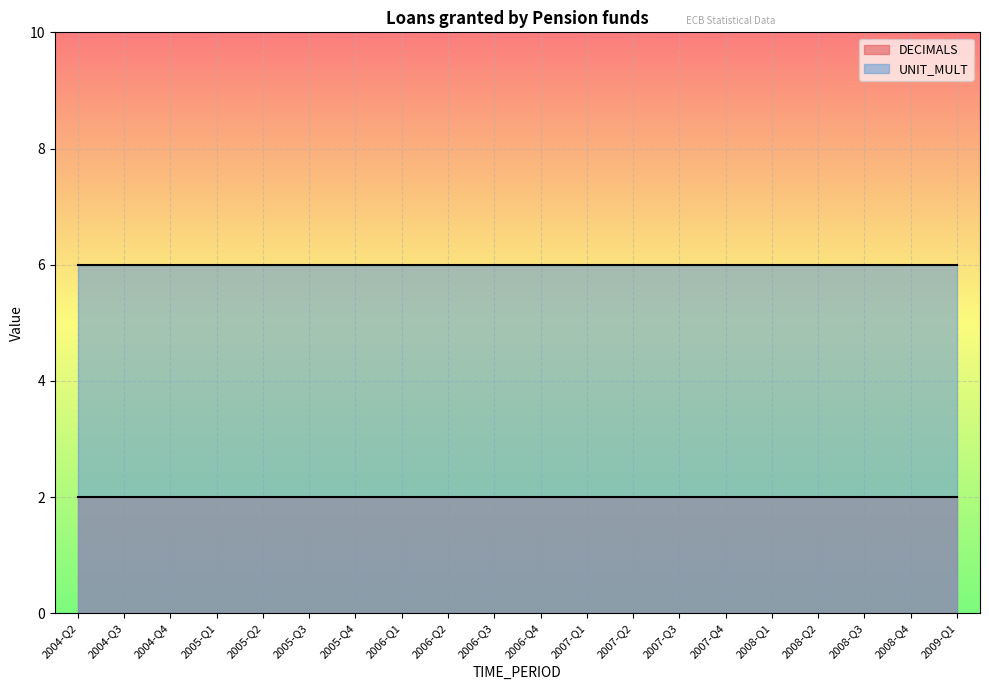

What is the label of the 18th point from the left?

2008-Q3